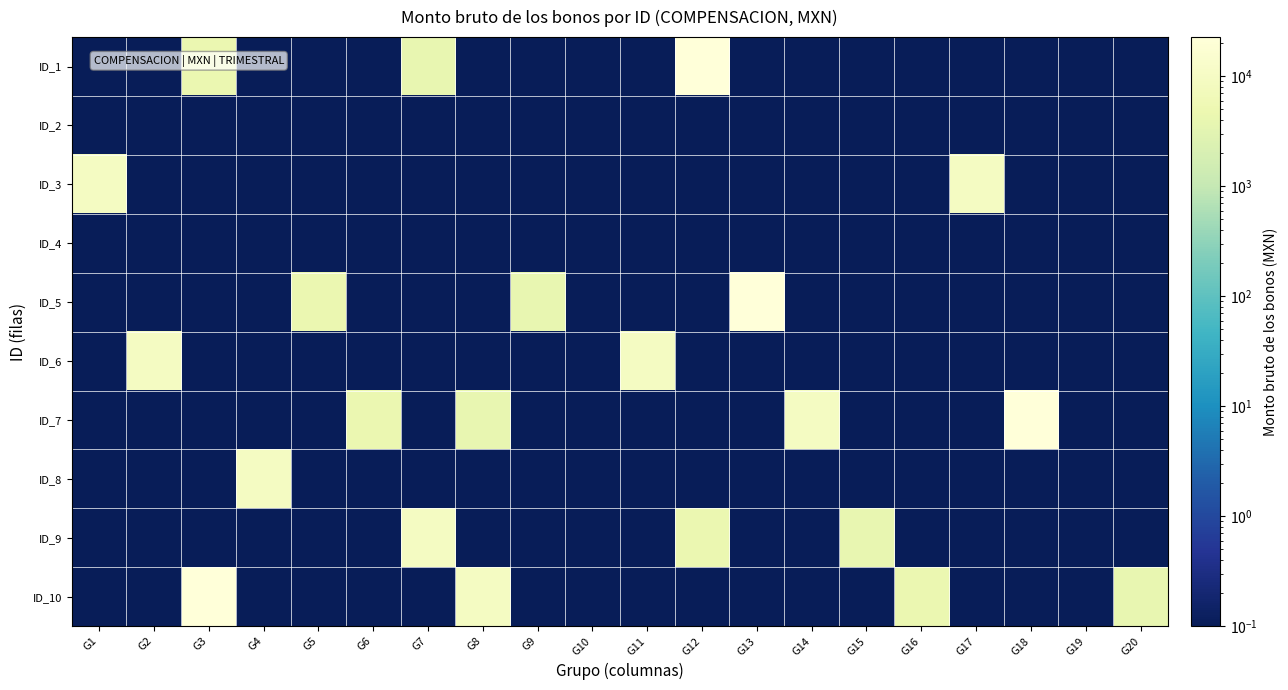

Reading right to left, extract all data points from this chart.

ID_1: G20=0.0	G19=0.0	G18=0.0	G17=0.0	G16=0.0	G15=0.0	G14=0.0	G13=0.0	G12=22696.1	G11=0.0	G10=0.0	G9=0.0	G8=0.0	G7=3981.2	G6=0.0	G5=0.0	G4=0.0	G3=4429.3	G2=0.0	G1=0.0
ID_2: G20=0.0	G19=0.0	G18=0.0	G17=0.0	G16=0.0	G15=0.0	G14=0.0	G13=0.0	G12=0.0	G11=0.0	G10=0.0	G9=0.0	G8=0.0	G7=0.0	G6=0.0	G5=0.0	G4=0.0	G3=0.0	G2=0.0	G1=0.0
ID_3: G20=0.0	G19=0.0	G18=0.0	G17=9280.8	G16=0.0	G15=0.0	G14=0.0	G13=0.0	G12=0.0	G11=0.0	G10=0.0	G9=0.0	G8=0.0	G7=0.0	G6=0.0	G5=0.0	G4=0.0	G3=0.0	G2=0.0	G1=9277.0
ID_4: G20=0.0	G19=0.0	G18=0.0	G17=0.0	G16=0.0	G15=0.0	G14=0.0	G13=0.0	G12=0.0	G11=0.0	G10=0.0	G9=0.0	G8=0.0	G7=0.0	G6=0.0	G5=0.0	G4=0.0	G3=0.0	G2=0.0	G1=0.0
ID_5: G20=0.0	G19=0.0	G18=0.0	G17=0.0	G16=0.0	G15=0.0	G14=0.0	G13=22696.1	G12=0.0	G11=0.0	G10=0.0	G9=3981.2	G8=0.0	G7=0.0	G6=0.0	G5=4429.3	G4=0.0	G3=0.0	G2=0.0	G1=0.0
ID_6: G20=0.0	G19=0.0	G18=0.0	G17=0.0	G16=0.0	G15=0.0	G14=0.0	G13=0.0	G12=0.0	G11=9280.8	G10=0.0	G9=0.0	G8=0.0	G7=0.0	G6=0.0	G5=0.0	G4=0.0	G3=0.0	G2=9277.0	G1=0.0
ID_7: G20=0.0	G19=0.0	G18=22696.1	G17=0.0	G16=0.0	G15=0.0	G14=9277.0	G13=0.0	G12=0.0	G11=0.0	G10=0.0	G9=0.0	G8=3981.2	G7=0.0	G6=4429.3	G5=0.0	G4=0.0	G3=0.0	G2=0.0	G1=0.0
ID_8: G20=0.0	G19=0.0	G18=0.0	G17=0.0	G16=0.0	G15=0.0	G14=0.0	G13=0.0	G12=0.0	G11=0.0	G10=0.0	G9=0.0	G8=0.0	G7=0.0	G6=0.0	G5=0.0	G4=9280.8	G3=0.0	G2=0.0	G1=0.0
ID_9: G20=0.0	G19=0.0	G18=0.0	G17=0.0	G16=0.0	G15=3981.2	G14=0.0	G13=0.0	G12=4429.3	G11=0.0	G10=0.0	G9=0.0	G8=0.0	G7=9277.0	G6=0.0	G5=0.0	G4=0.0	G3=0.0	G2=0.0	G1=0.0
ID_10: G20=3981.2	G19=0.0	G18=0.0	G17=0.0	G16=4429.3	G15=0.0	G14=0.0	G13=0.0	G12=0.0	G11=0.0	G10=0.0	G9=0.0	G8=9280.8	G7=0.0	G6=0.0	G5=0.0	G4=0.0	G3=22696.1	G2=0.0	G1=0.0